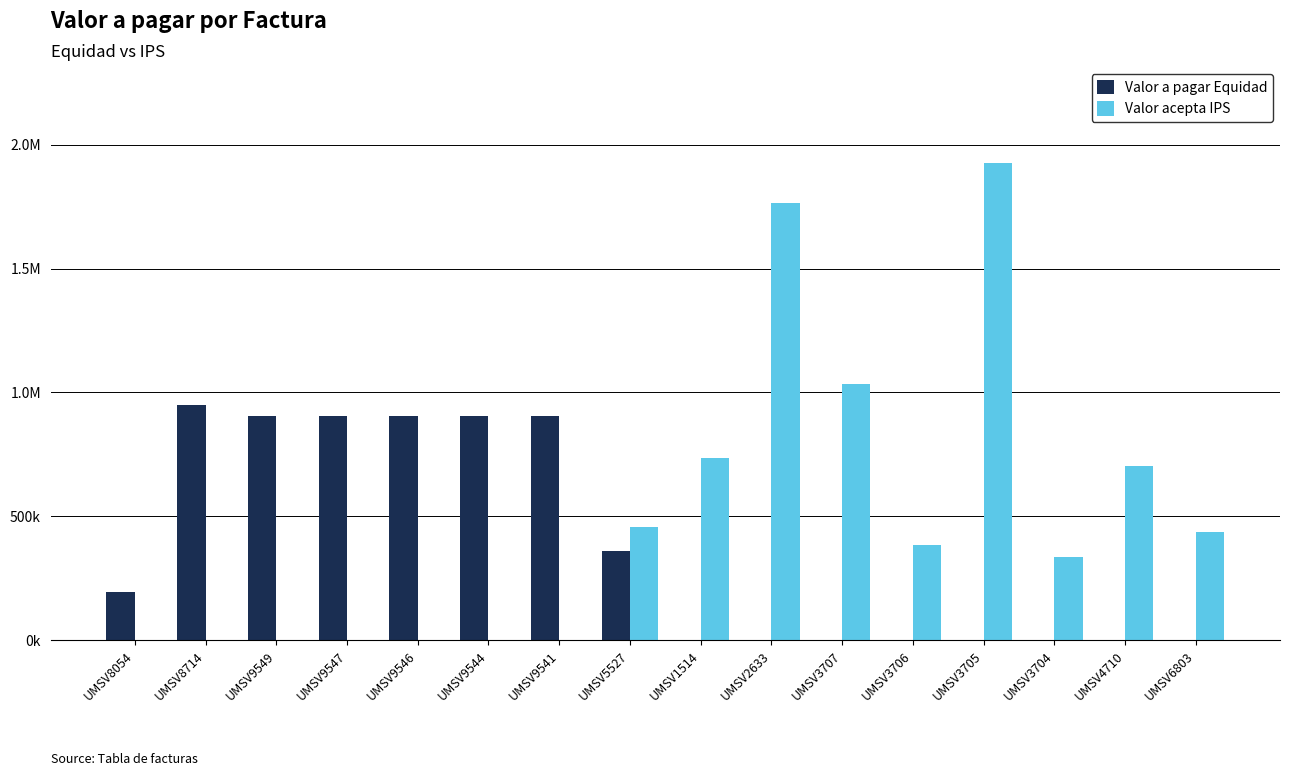

The value of Valor acepta IPS at UMSV4710 is 1085809. True or false?

False